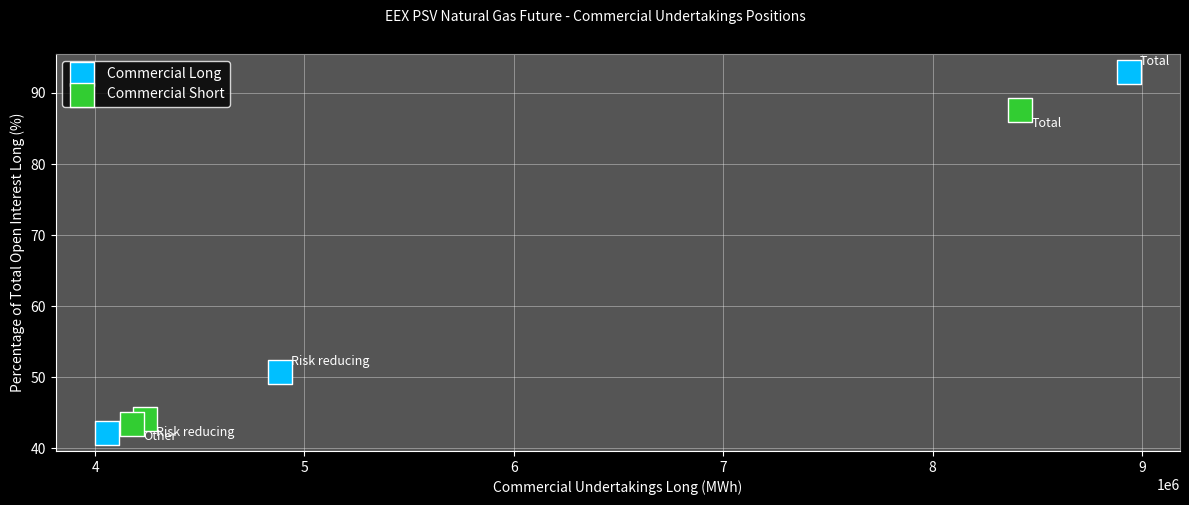

Which series contains the highest Y value?

Commercial Long